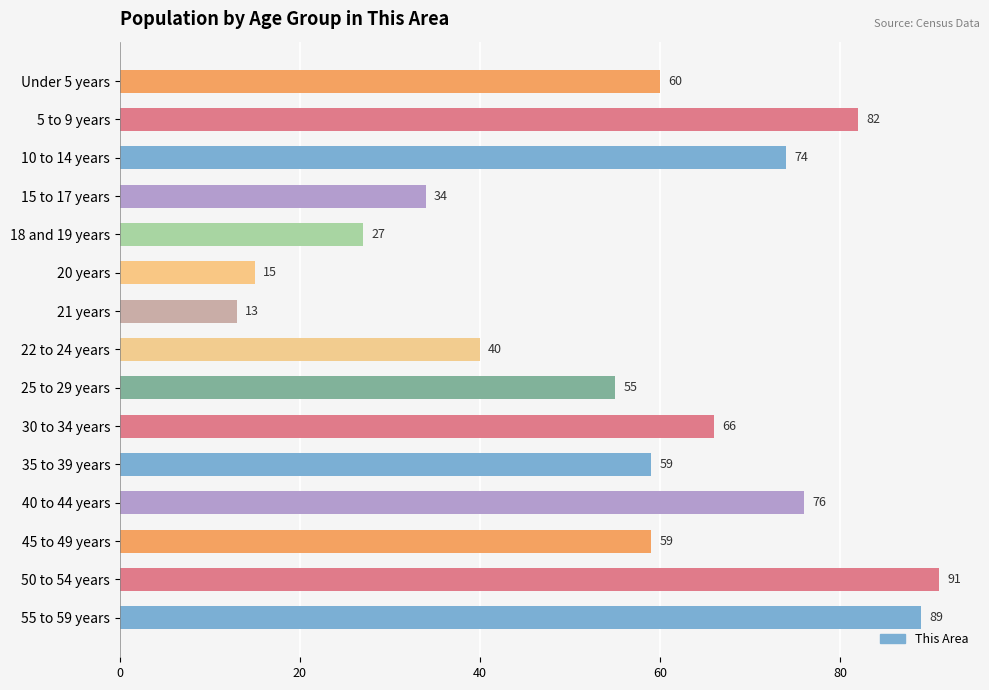

What is the greatest value displayed?

91